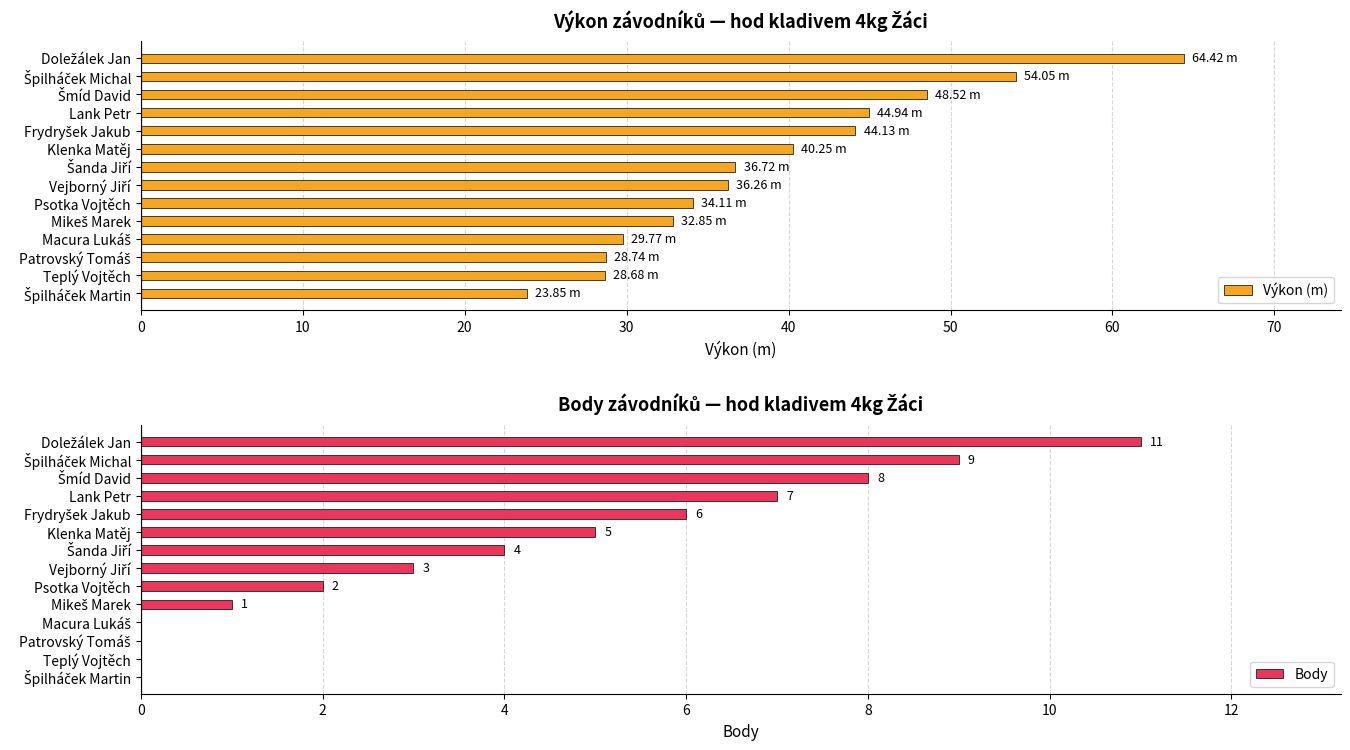

What is the sum of the Výkon (m) values at Teplý Vojtěch and Lank Petr?

73.6